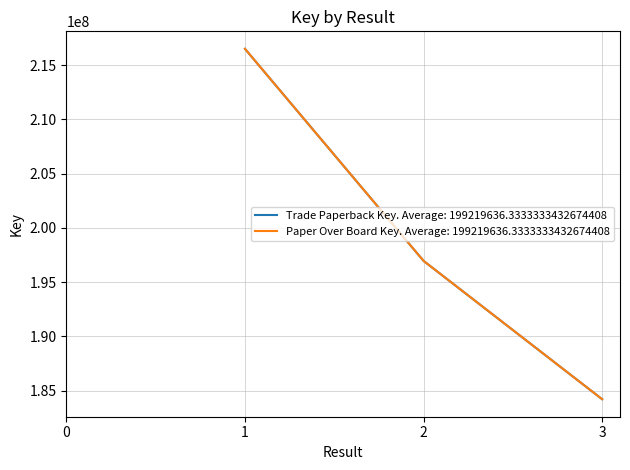

Reading left to right, what are all the values shown in this chart?

Trade Paperback Key: 216497778	196954895	184206236
Paper Over Board Key: 216497778	196954895	184206236